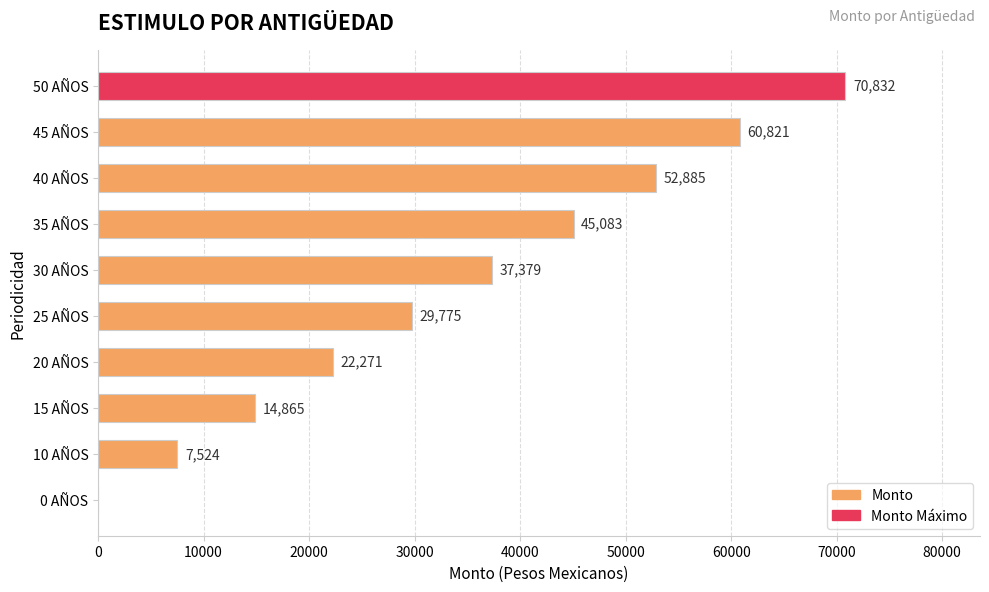

Are the bars horizontal?

Yes